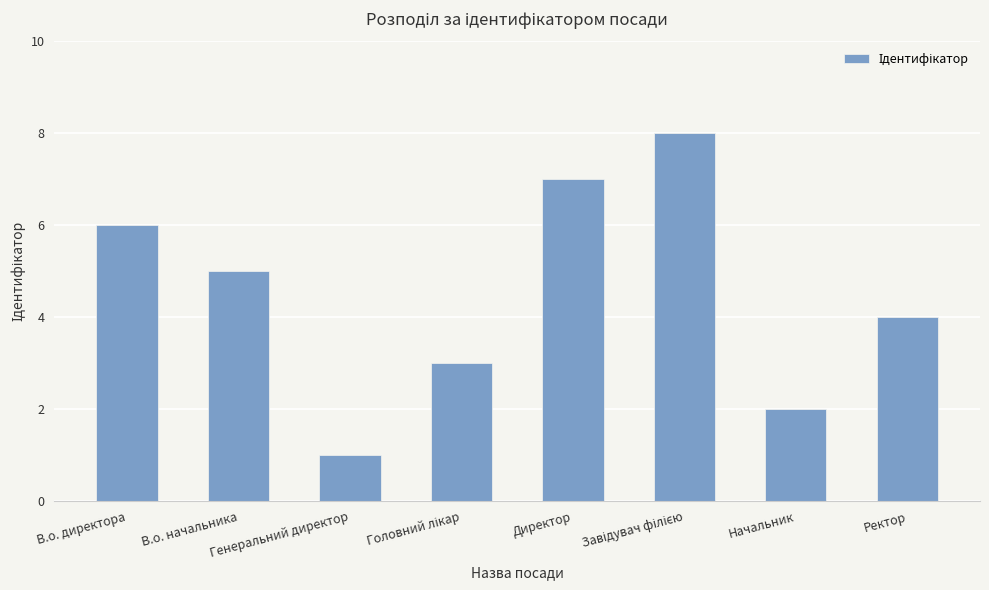

Count the number of data series in this chart.

1